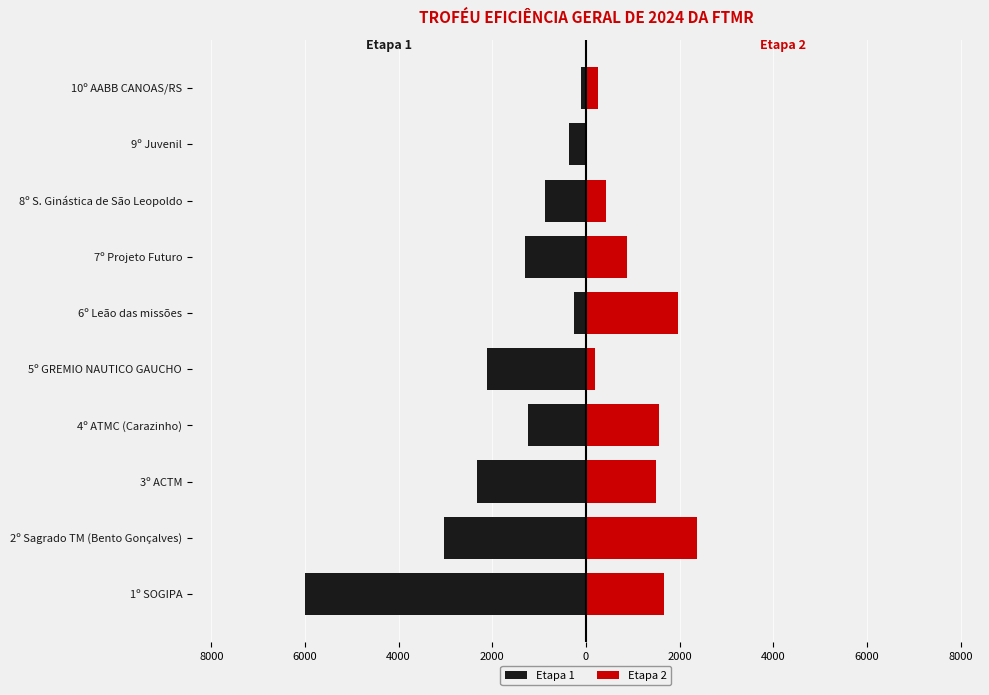

How many values in Etapa 2 are above zero?

9